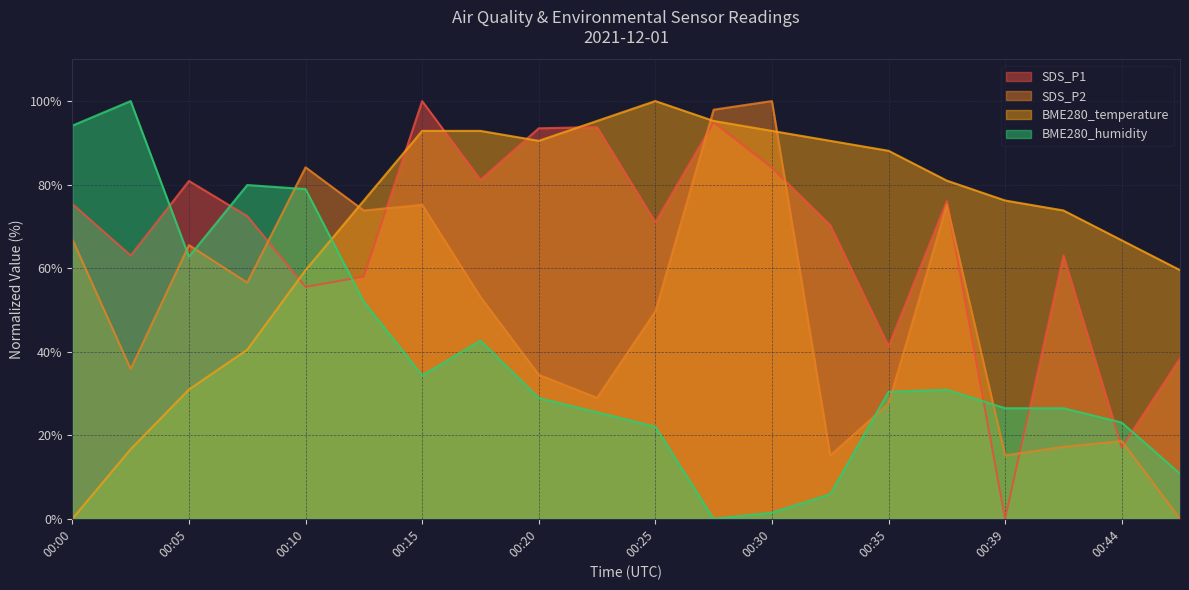

Where does the SDS_P2 series first go above 53?

00:00